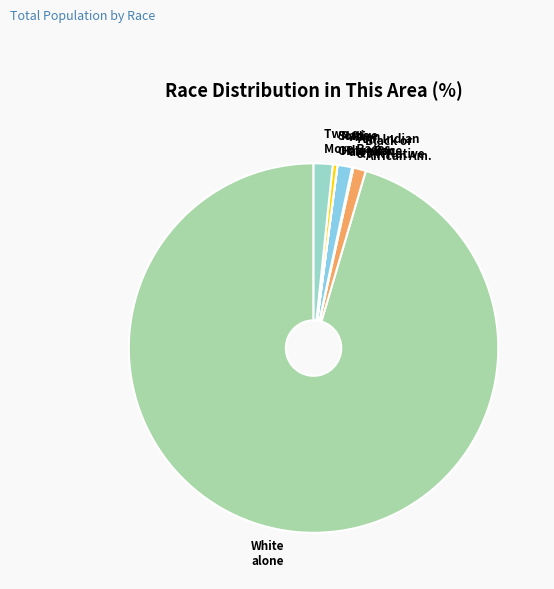

What is the smallest slice in the pie chart?

Native Hawaiian and Other Pacific